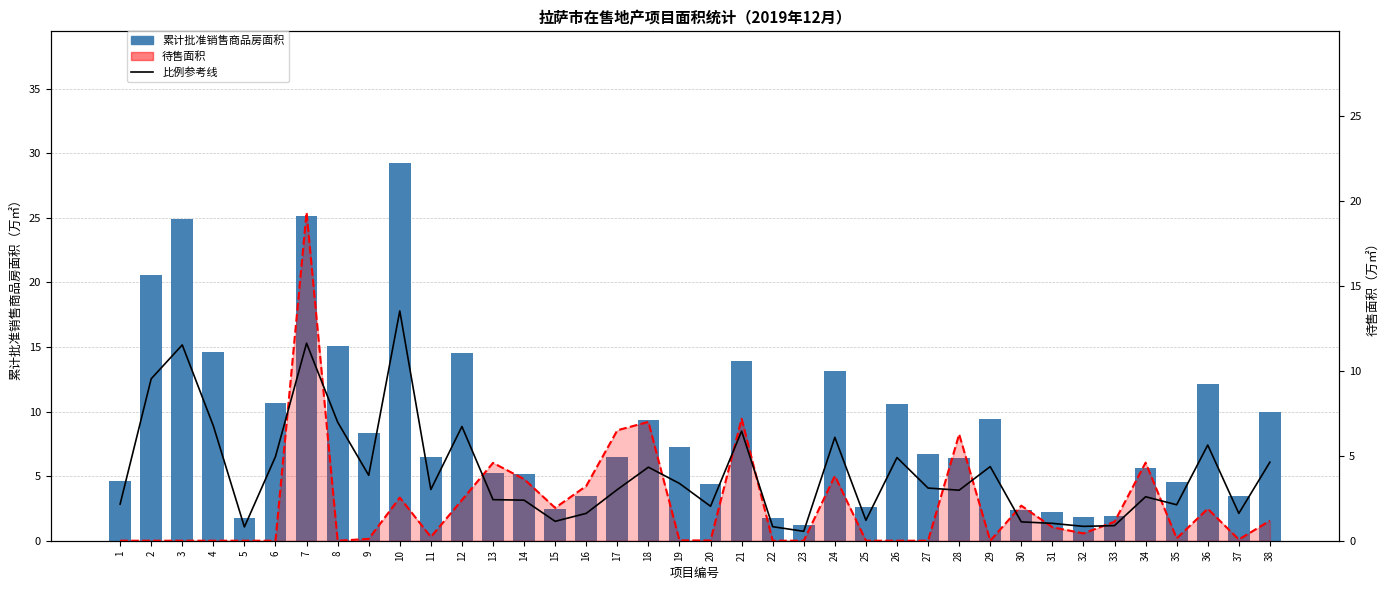

What are all the series names shown in the legend?

累计批准销售商品房面积, 待售面积（万㎡）, 比例参考线